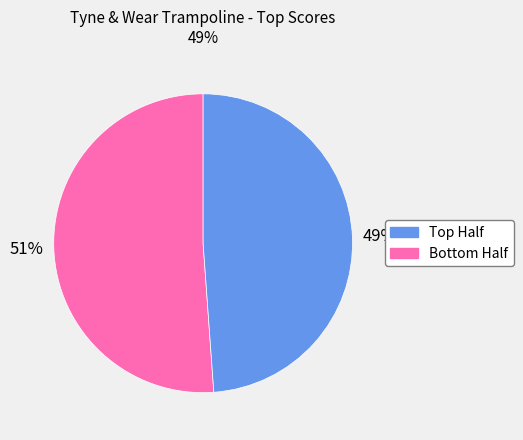

To the nearest percent, what is the average slice percentage?

50%